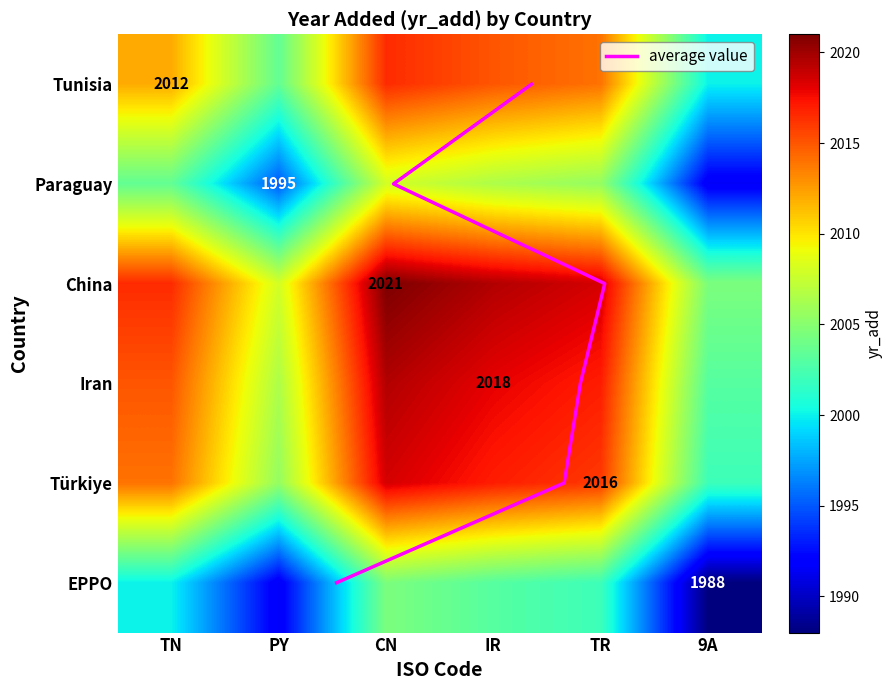

What is the sum of all average value values?

15.0